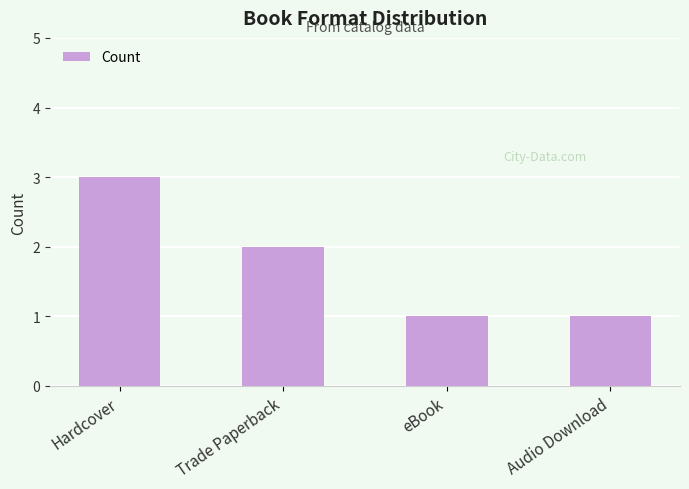

What is the difference between the values at eBook and Trade Paperback?

1